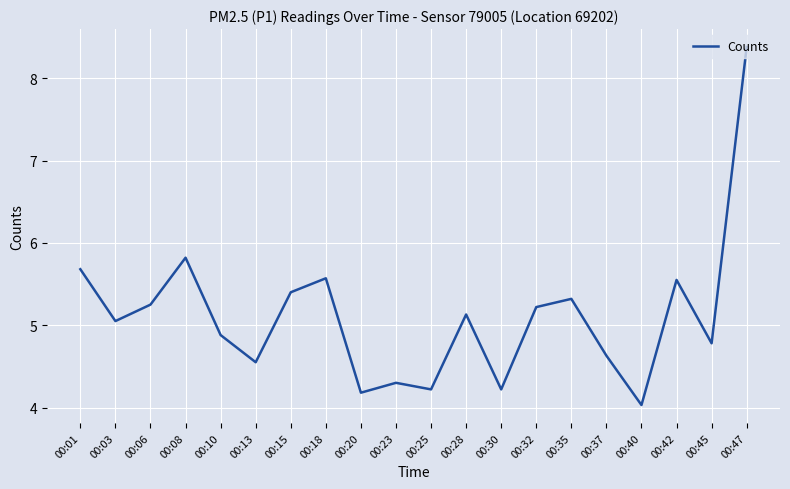

Where is the data nearest to the value 6?

00:08